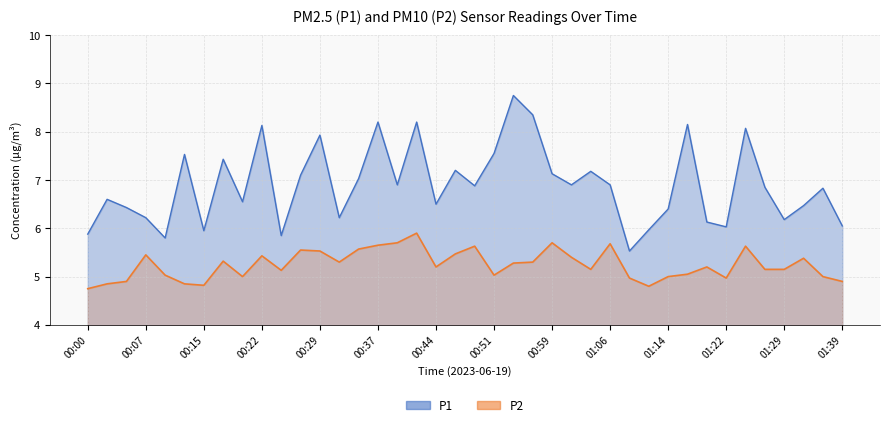

How many lines are shown in the chart?

2